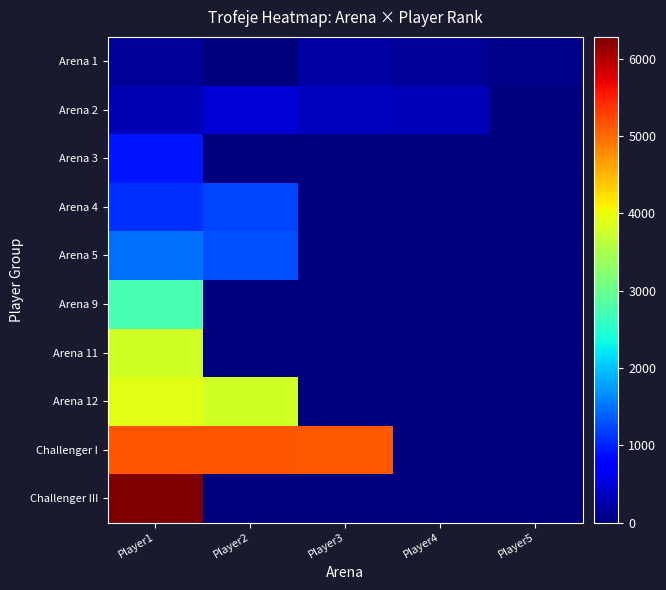

Reading left to right, list all the values displayed in this chart.

Arena 1: Player1=140	Player2=0	Player3=198	Player4=125	Player5=58
Arena 2: Player1=300	Player2=484	Player3=356	Player4=334	Player5=0
Arena 3: Player1=910	Player2=0	Player3=0	Player4=0	Player5=0
Arena 4: Player1=1087	Player2=1211	Player3=0	Player4=0	Player5=0
Arena 5: Player1=1494	Player2=1300	Player3=0	Player4=0	Player5=0
Arena 9: Player1=2742	Player2=0	Player3=0	Player4=0	Player5=0
Arena 11: Player1=3800	Player2=0	Player3=0	Player4=0	Player5=0
Arena 12: Player1=3928	Player2=3803	Player3=0	Player4=0	Player5=0
Challenger I: Player1=5155	Player2=5139	Player3=5129	Player4=0	Player5=0
Challenger III: Player1=6285	Player2=0	Player3=0	Player4=0	Player5=0